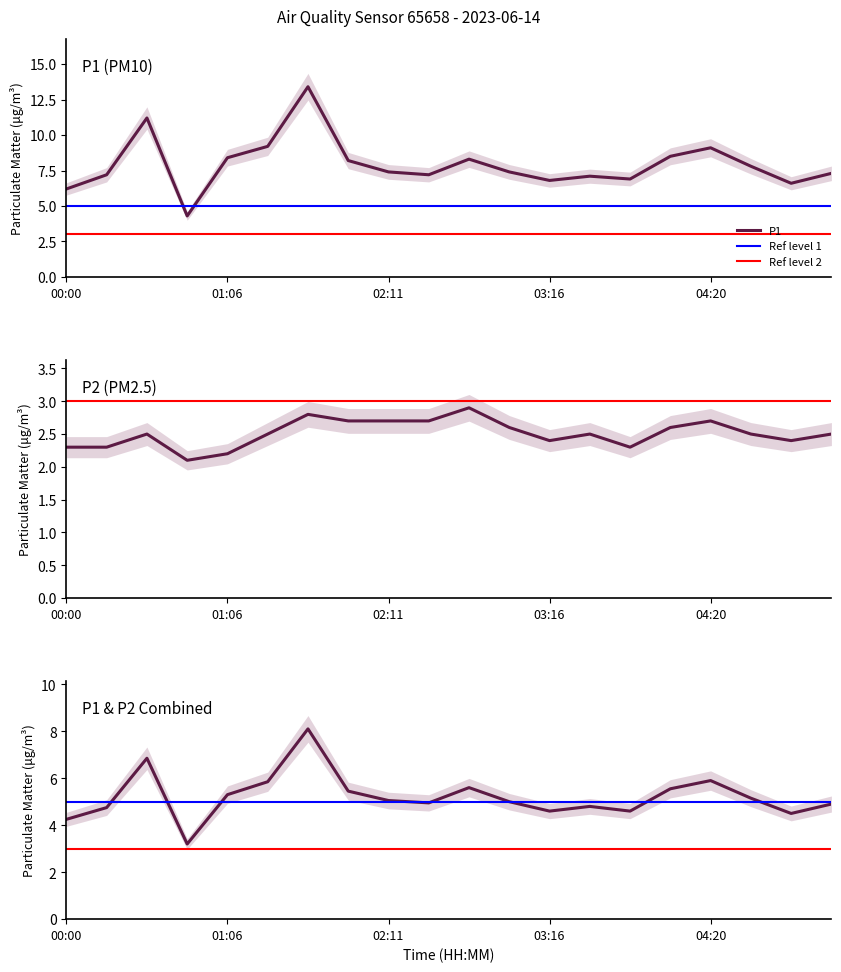

Is the value of P2 at 02:43 greater than the value of P1 at 04:04?

No